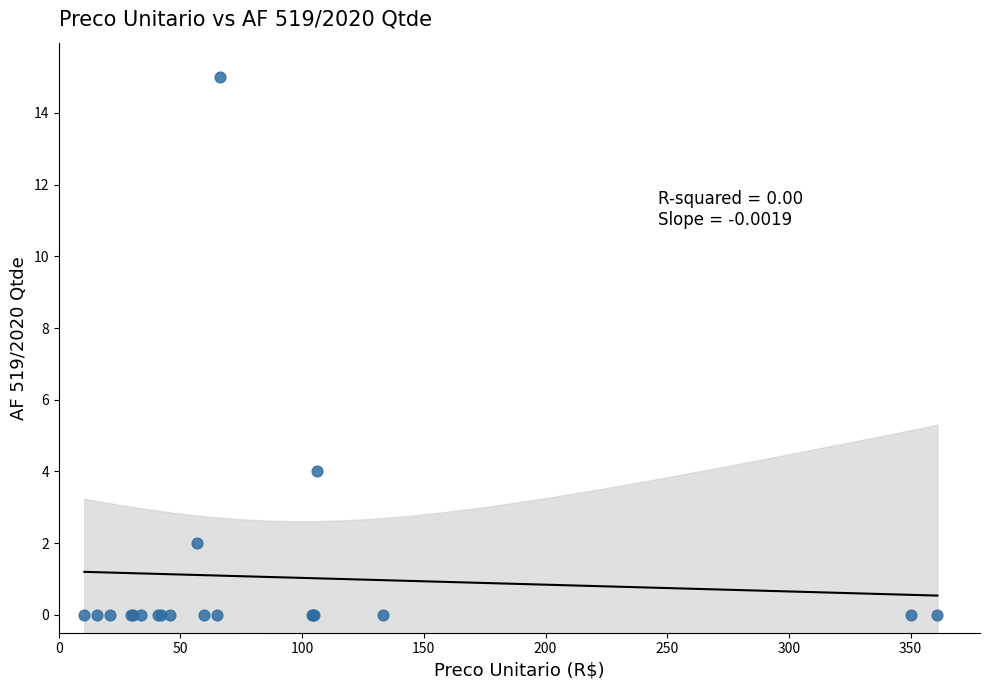

What Y value in the scatter plot is closest to 7?

4